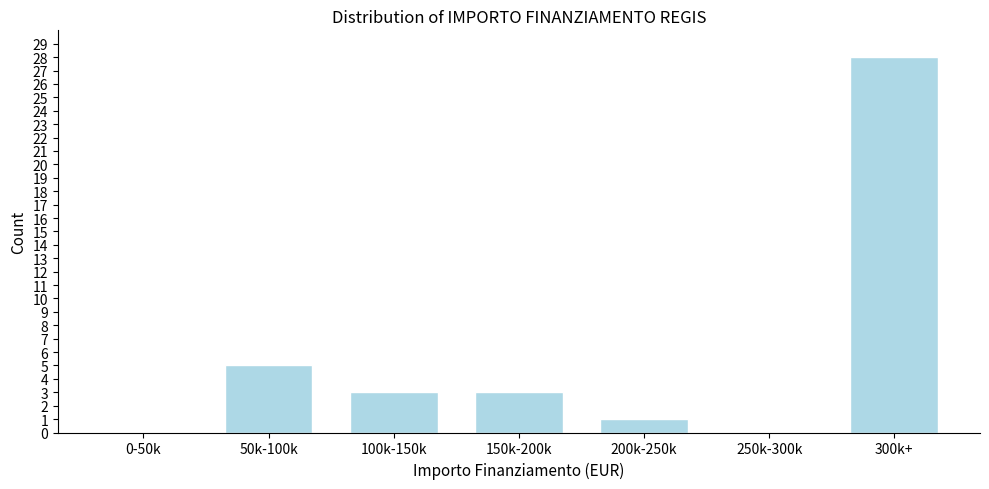

Reading left to right, list all the values displayed in this chart.

0-50k=0	50k-100k=5	100k-150k=3	150k-200k=3	200k-250k=1	250k-300k=0	300k+=28